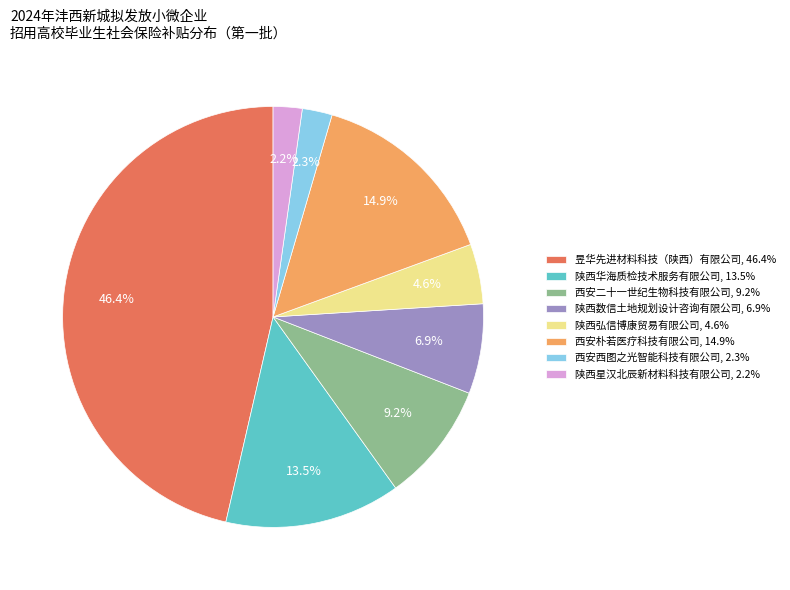

True or false: 西安朴若医疗科技有限公司 accounts for 15% of the total.

True